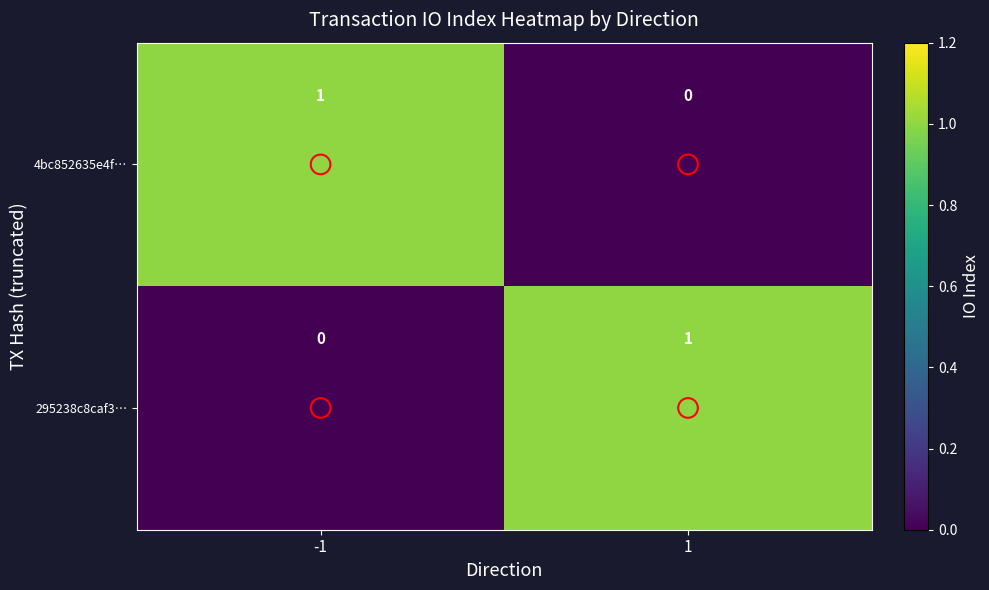

The 4bc852635e4f… series shows 0 at 1. True or false?

True